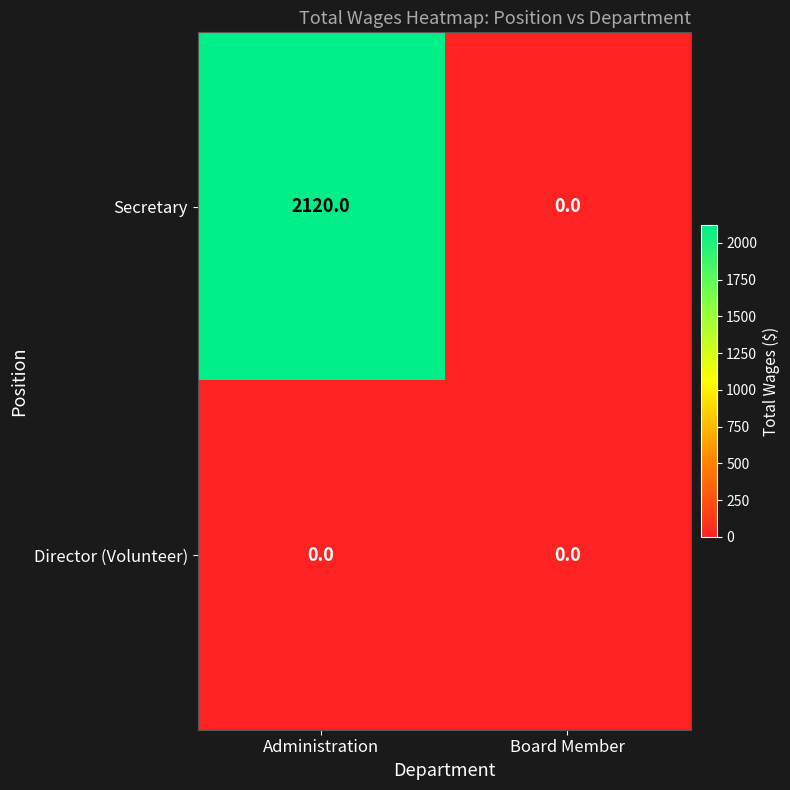

How many categories are shown in the chart?

2